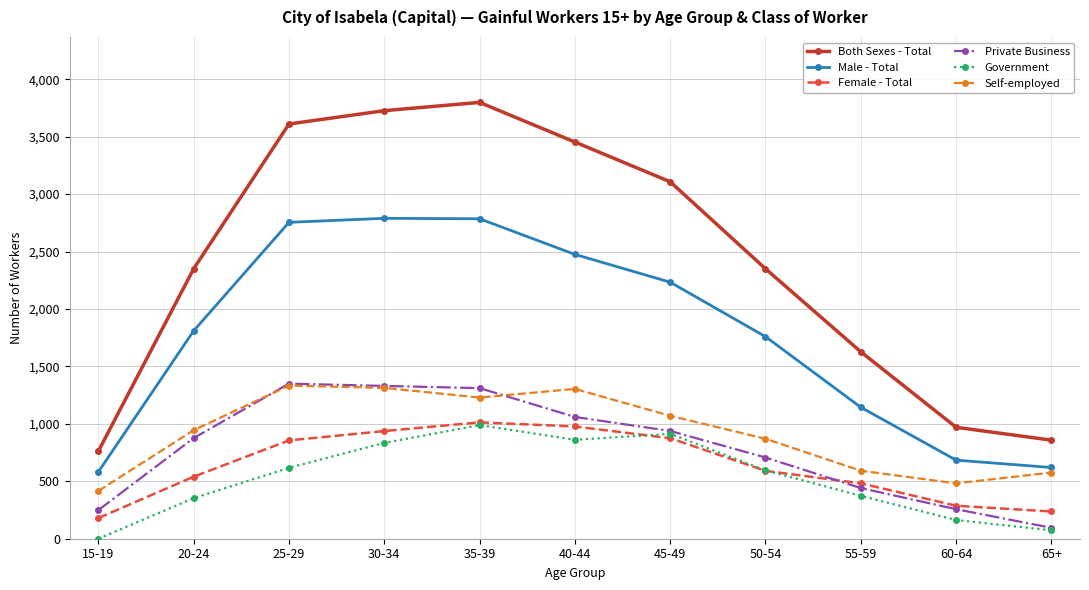

Which series has the largest total across all categories?

Both Sexes - Total